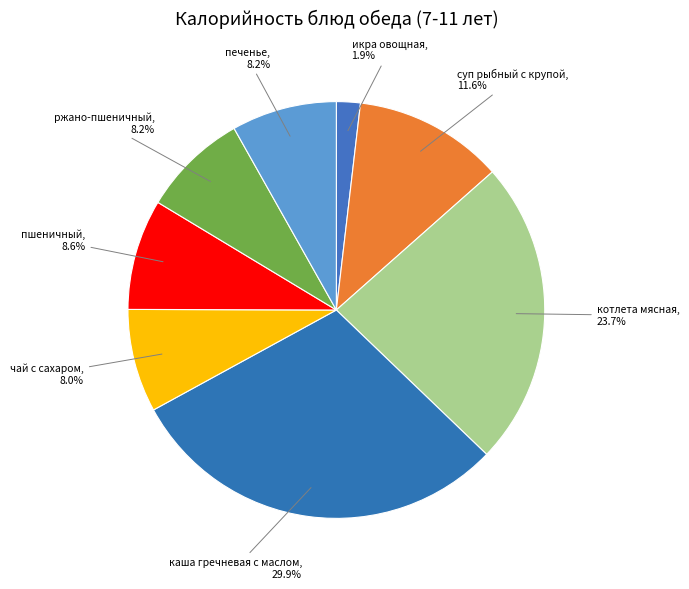

Is there a majority slice in this chart?

No